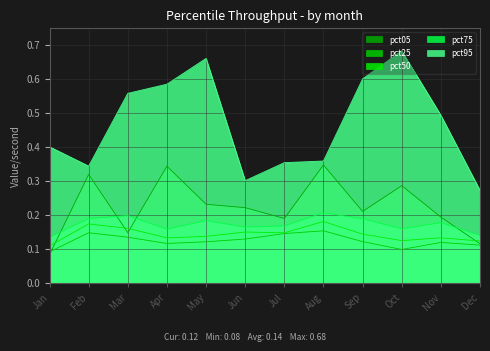

What is the sum of all pct95 values?

5.6